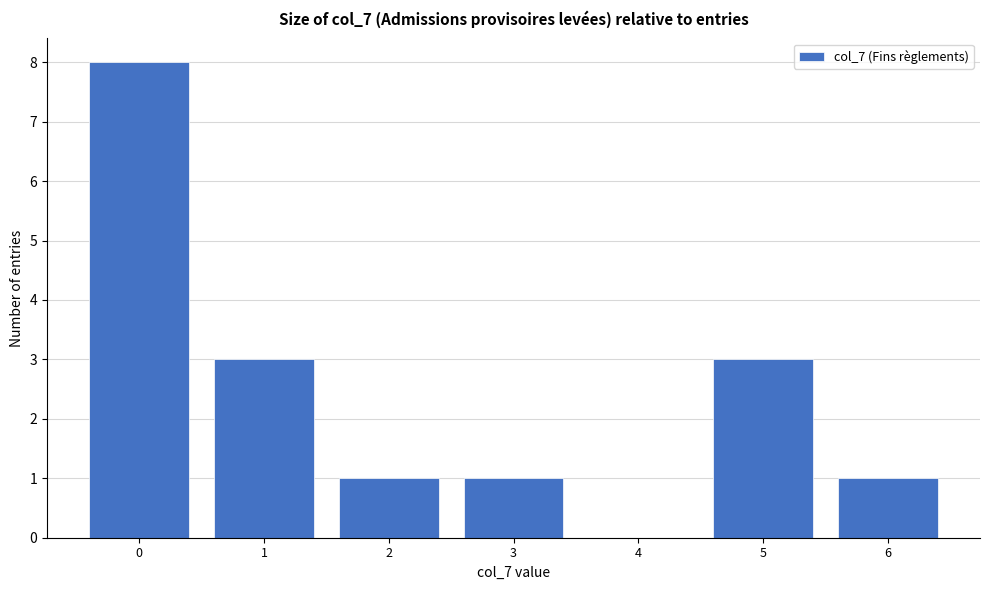

Reading left to right, transcribe all the data shown in this chart.

0=8	1=3	2=1	3=1	4=0	5=3	6=1